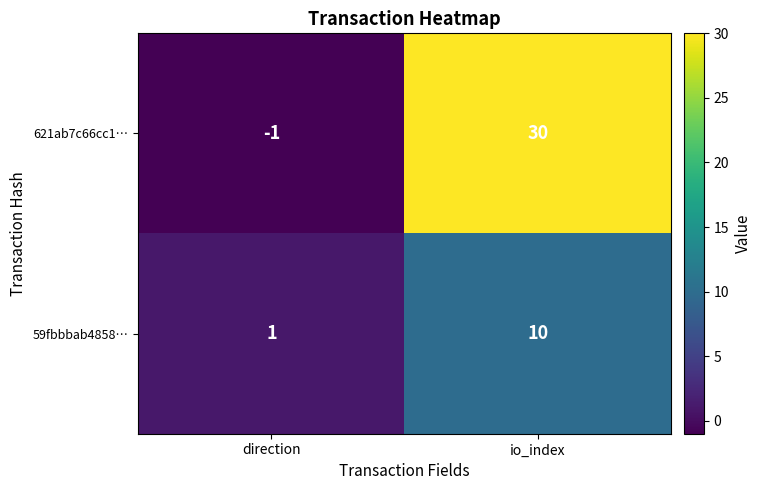

At which label is 621ab7c66cc1… closest to 14?

direction